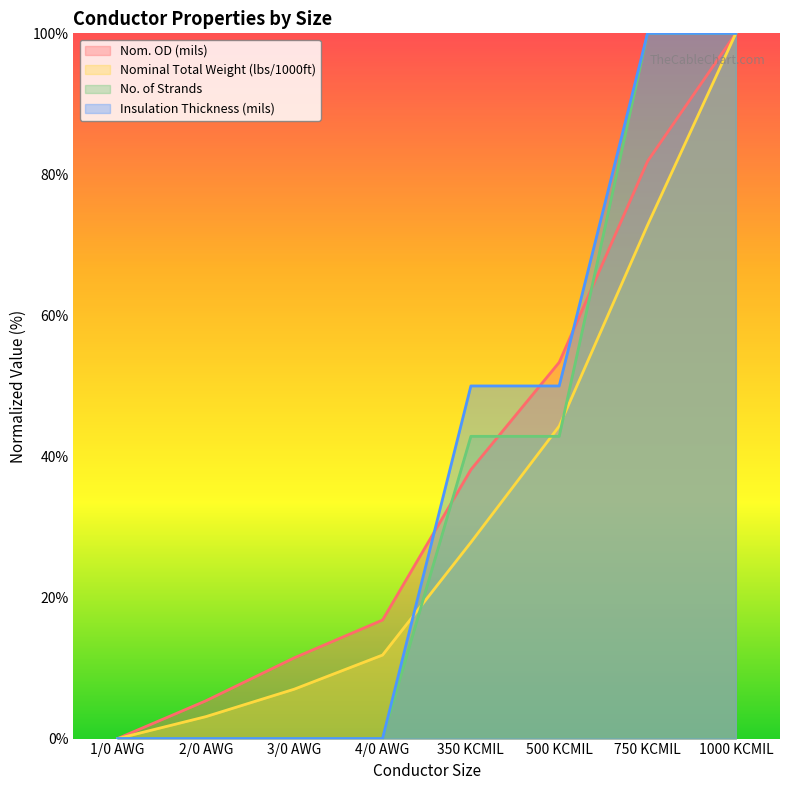

What is the label of the 8th point from the left?

1000 KCMIL